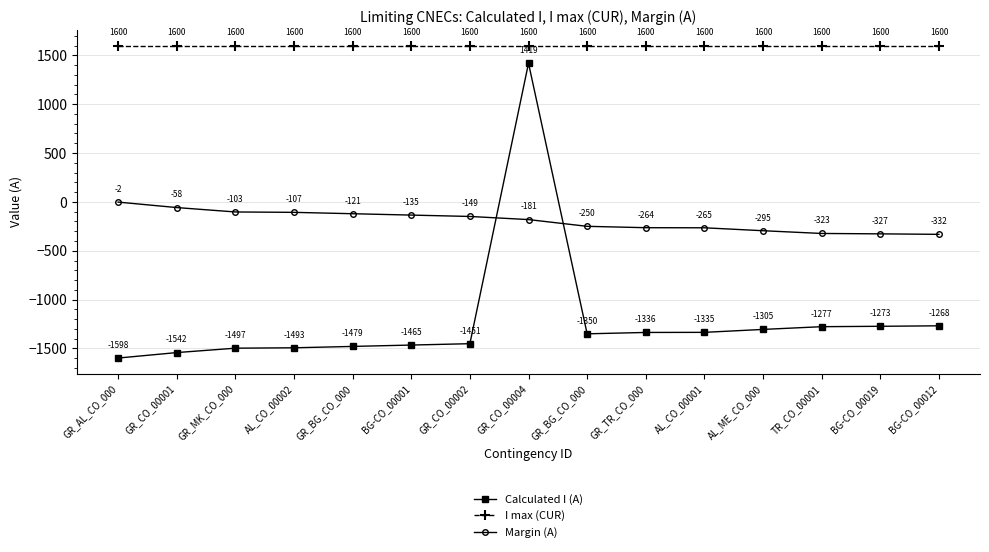

Reading left to right, what are all the values shown in this chart?

Calculated I (A): -1598	-1542	-1497	-1493	-1479	-1465	-1451	1419	-1350	-1336	-1335	-1305	-1277	-1273	-1268
I max (CUR): 1600	1600	1600	1600	1600	1600	1600	1600	1600	1600	1600	1600	1600	1600	1600
Margin (A): -2	-58	-103	-107	-121	-135	-149	-181	-250	-264	-265	-295	-323	-327	-332